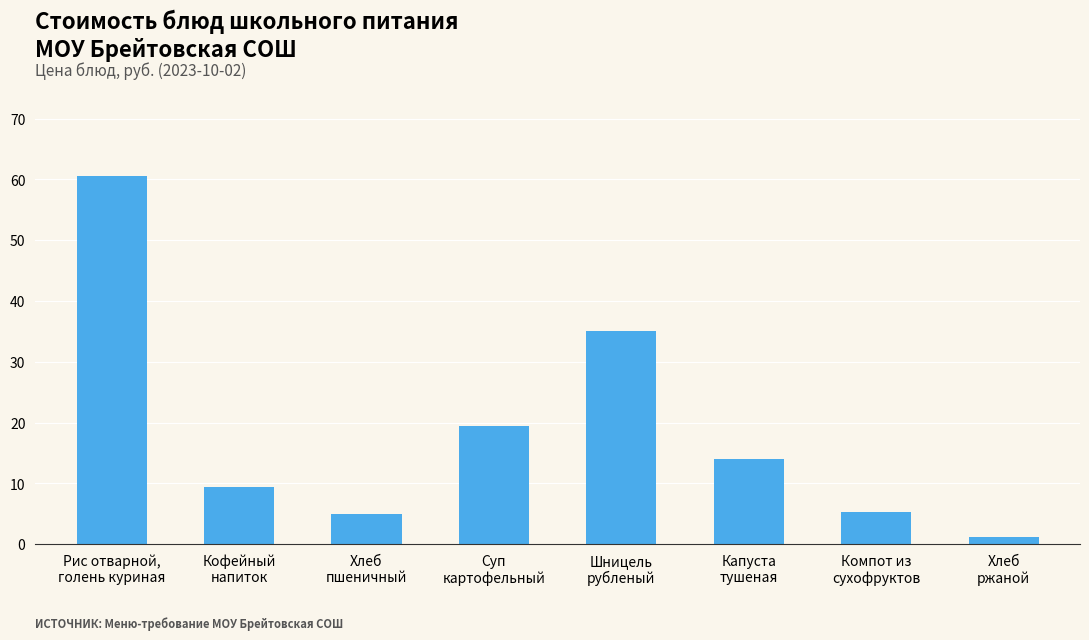

What is the sum of all values?

150.0